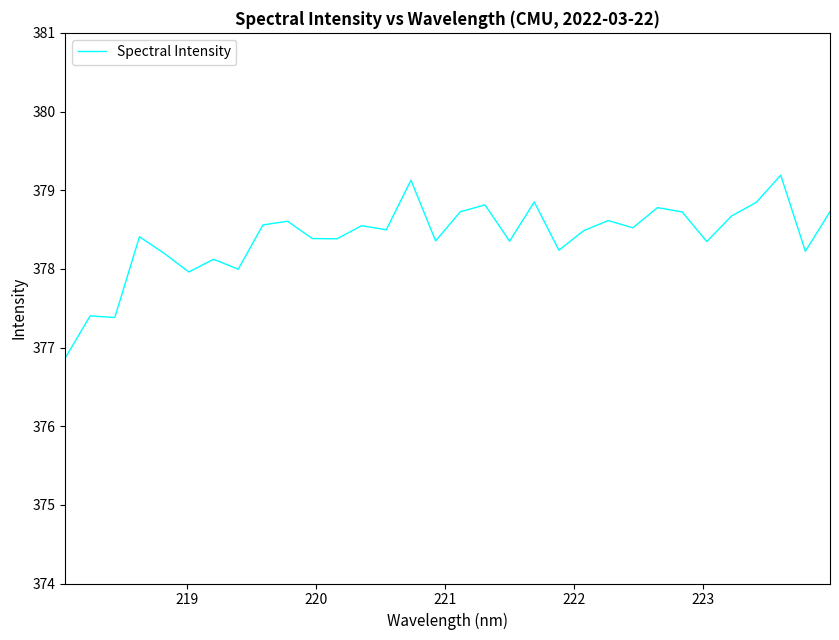

What is the greatest value displayed?

379.2